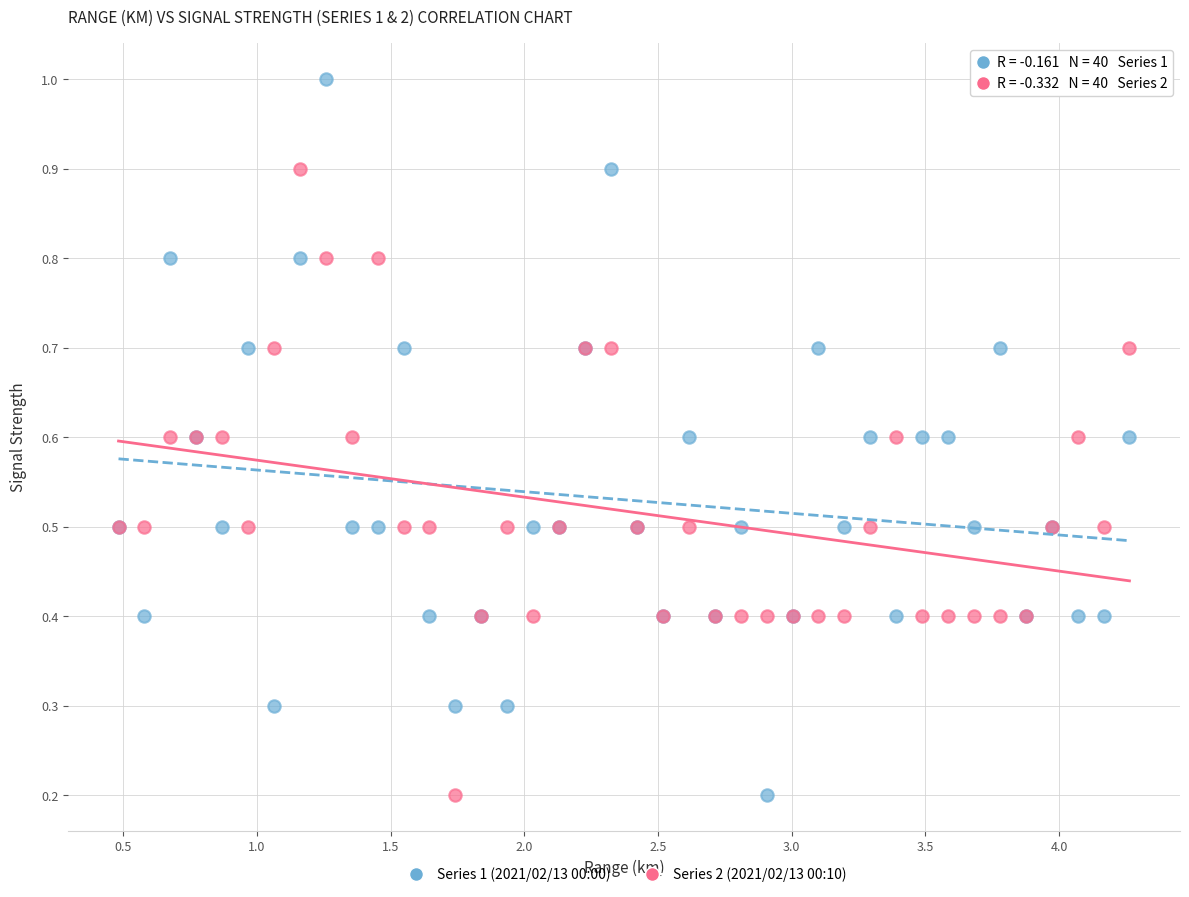

Which series has the widest spread of Y values?

Series 1 (2021/02/13 00:00)